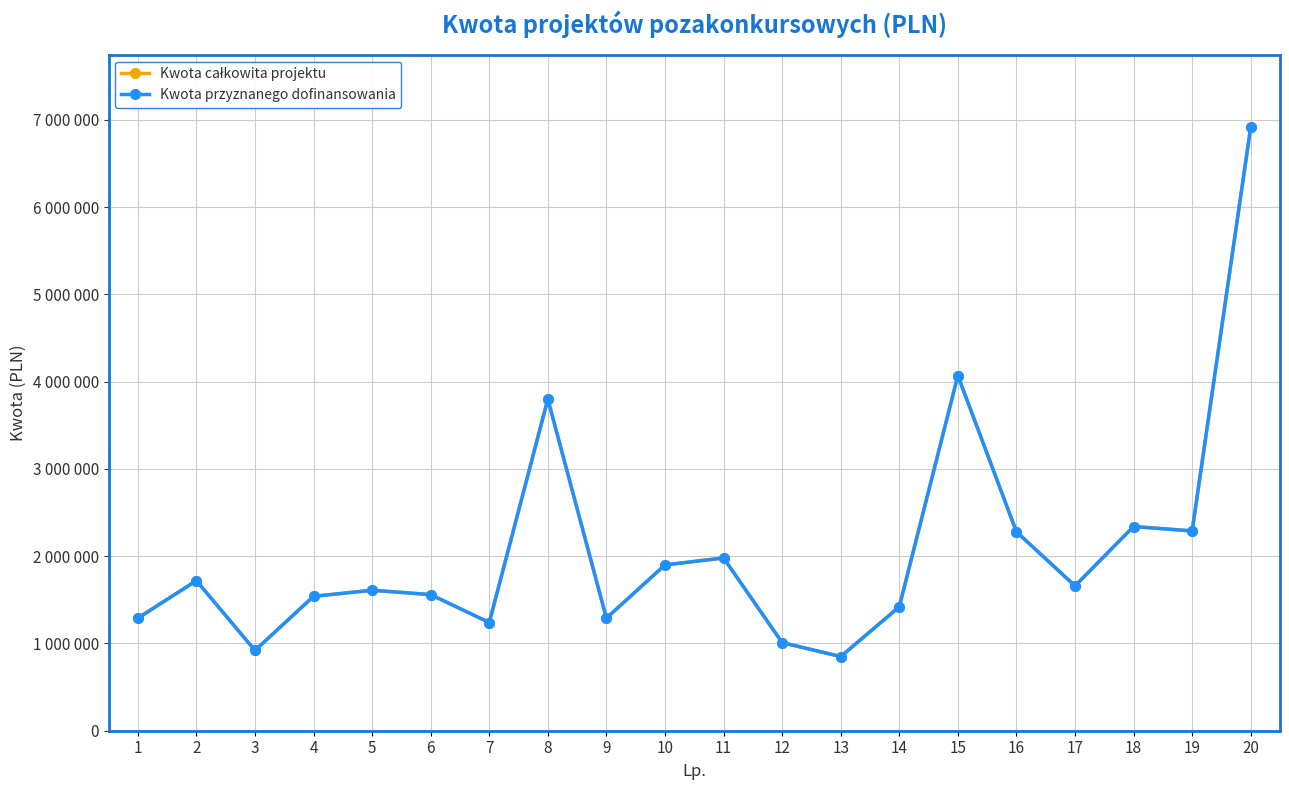

Reading left to right, transcribe all the data shown in this chart.

Kwota całkowita projektu: 1290000	1720000	920000	1540000	1610000	1560000	1240000	3800000	1290000	1900000	1980000	1010000	850000	1420000	4070000	2280000	1660000	2340000	2290000	6916913
Kwota przyznanego dofinansowania: 1290000	1720000	920000	1540000	1610000	1560000	1240000	3800000	1290000	1900000	1980000	1010000	850000	1420000	4070000	2280000	1660000	2340000	2290000	6916913